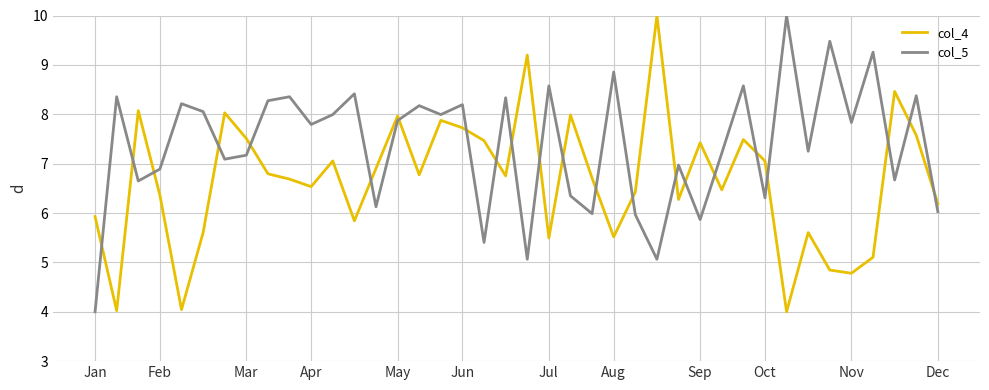

What is the maximum value shown in the chart?

10.0